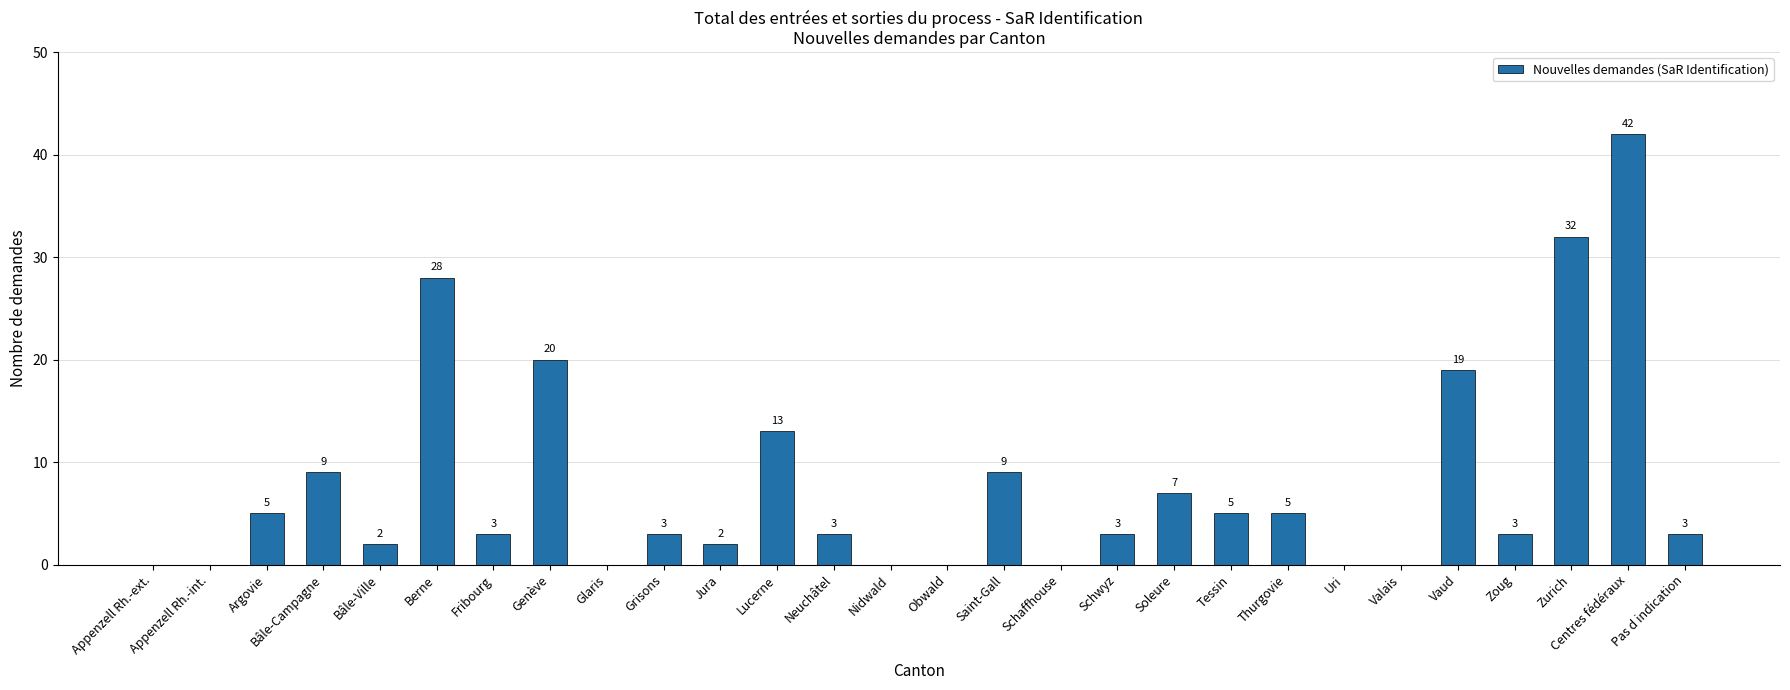

What is the ratio of the value at Jura to the value at Pas d indication?

0.7